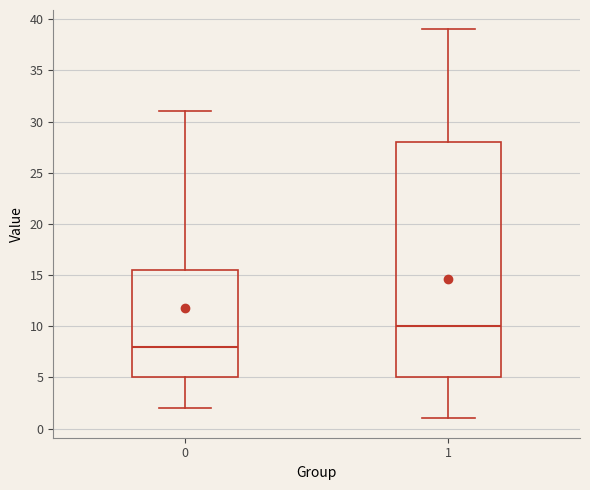

Which box has the highest median line?

1